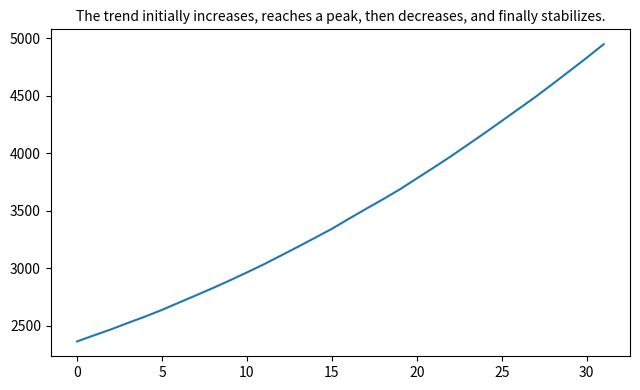

What is the greatest value displayed?

4949.2